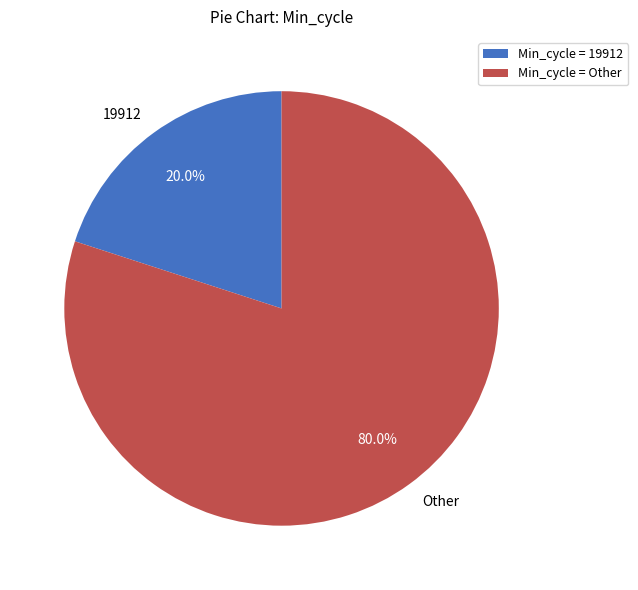

What is the total percentage of Other and 19912?

100.0%